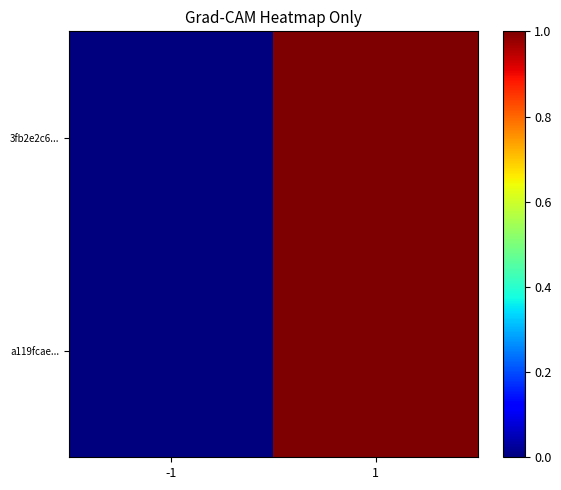

Reading right to left, what are all the values shown in this chart?

3fb2e2c6...: 1=1	-1=0
a119fcae...: 1=1	-1=0